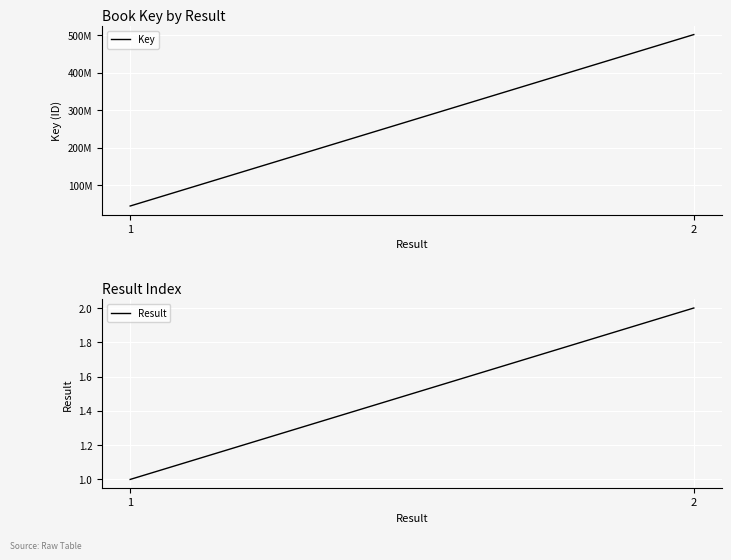

The value of Result at 2 is 2. True or false?

True